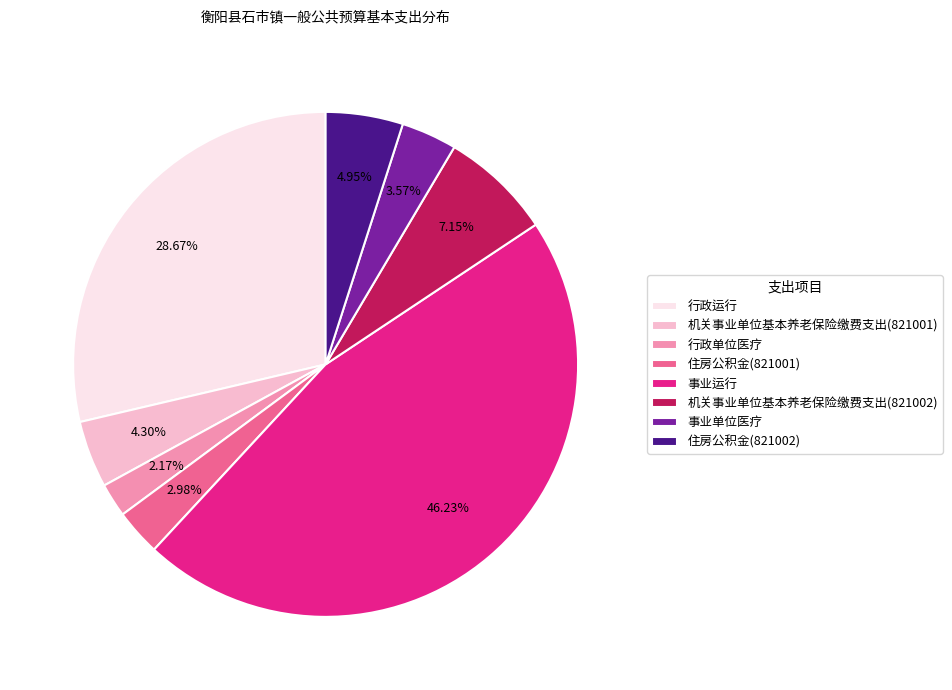

Which category has the smallest portion of the pie?

行政单位医疗